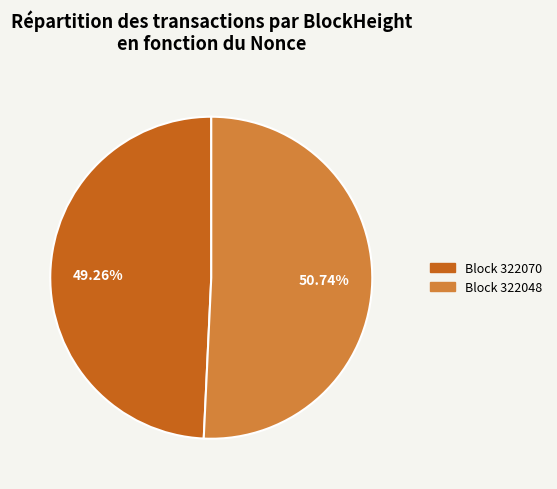

Is there any slice that represents more than half of the pie?

Yes